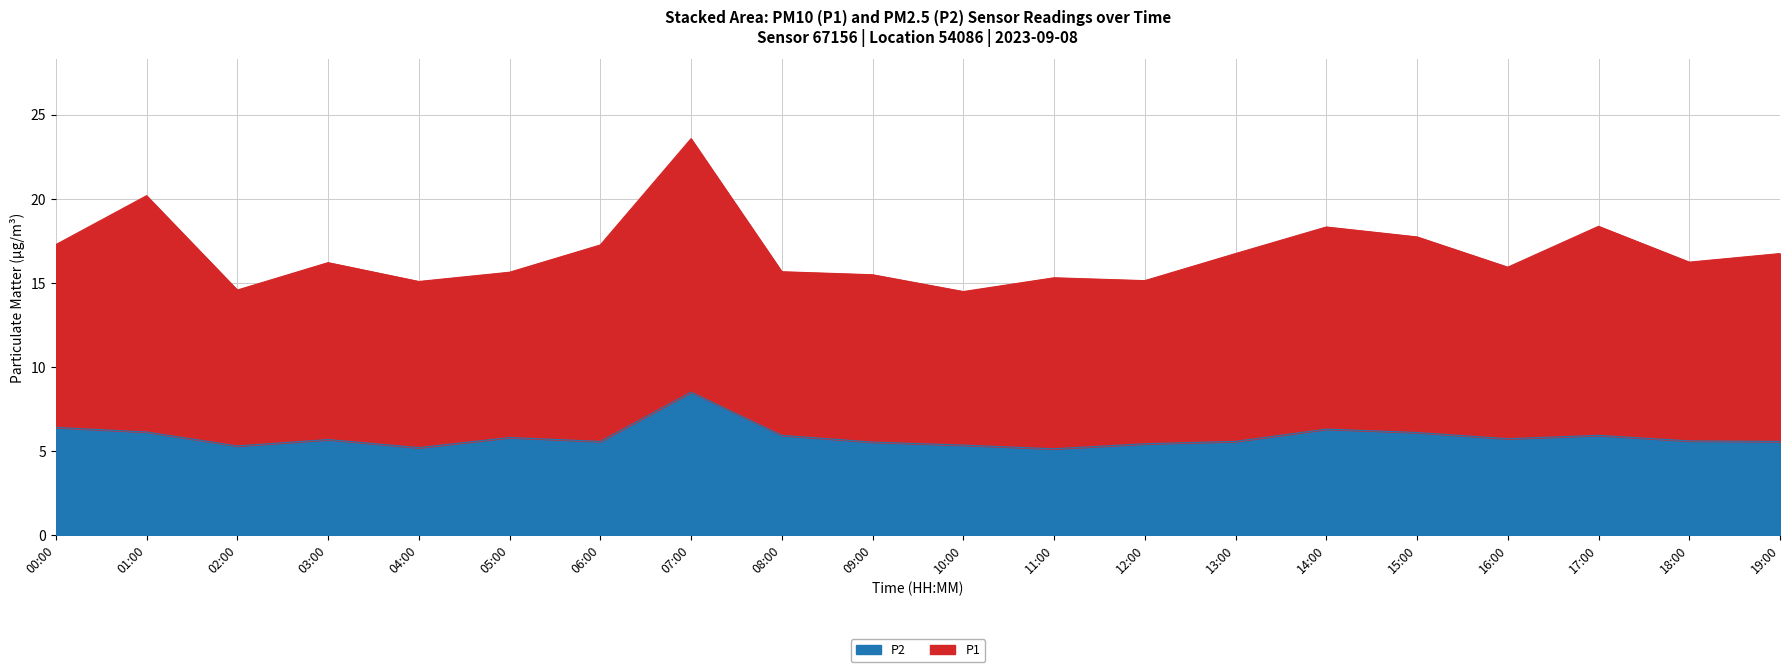

What is the highest value of the P2 series?

8.5